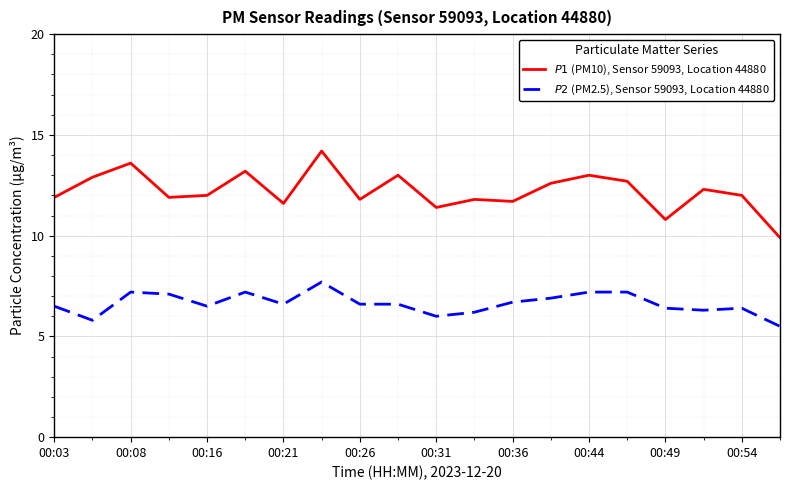

List the series in order of their peak value, highest first.

$P1$ (PM10), Sensor 59093, Location 44880, $P2$ (PM2.5), Sensor 59093, Location 44880